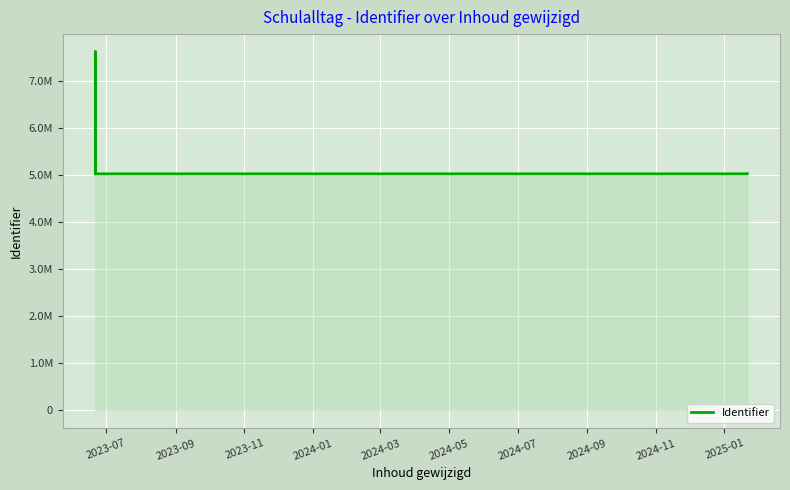

What is the minimum value shown in the chart?

5022906